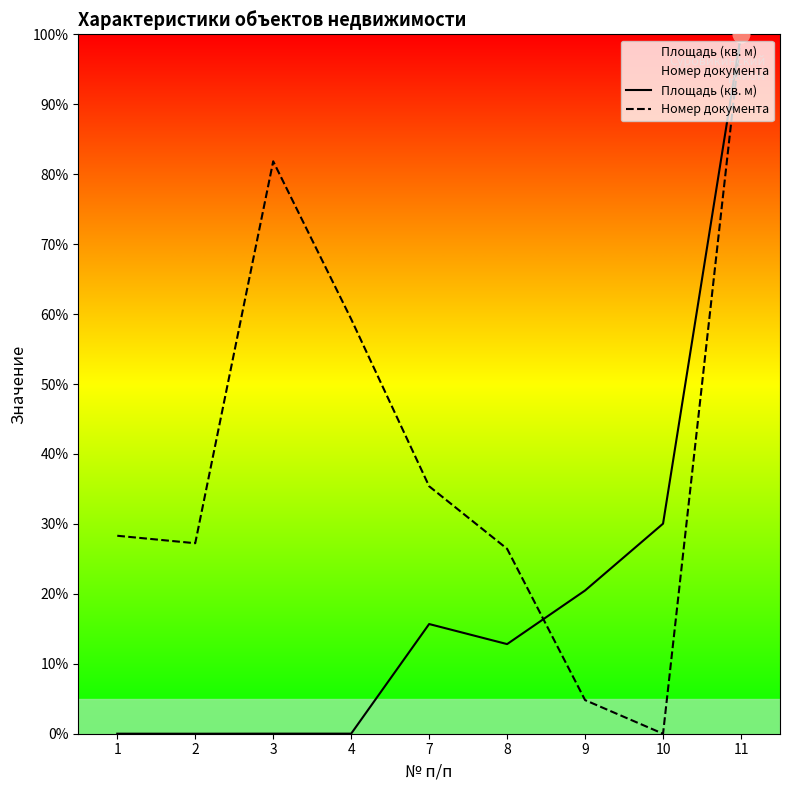

At which category does Номер документа reach its first local peak?

3